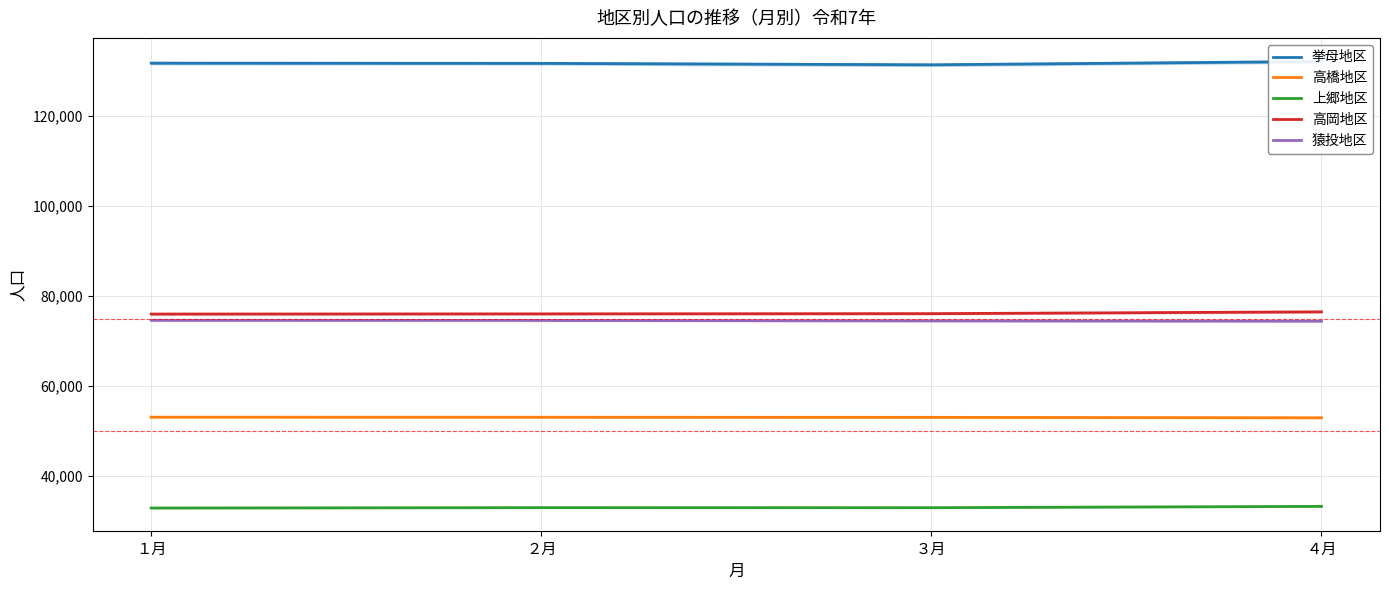

Which category has the lowest value in the 高橋地区 series?

４月